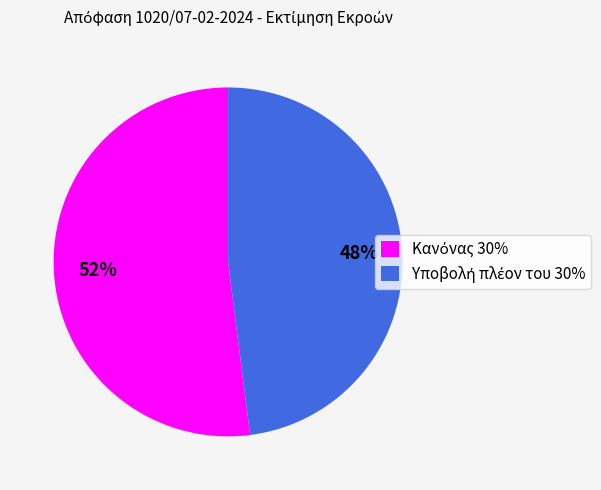

Is there any slice that represents more than half of the pie?

Yes